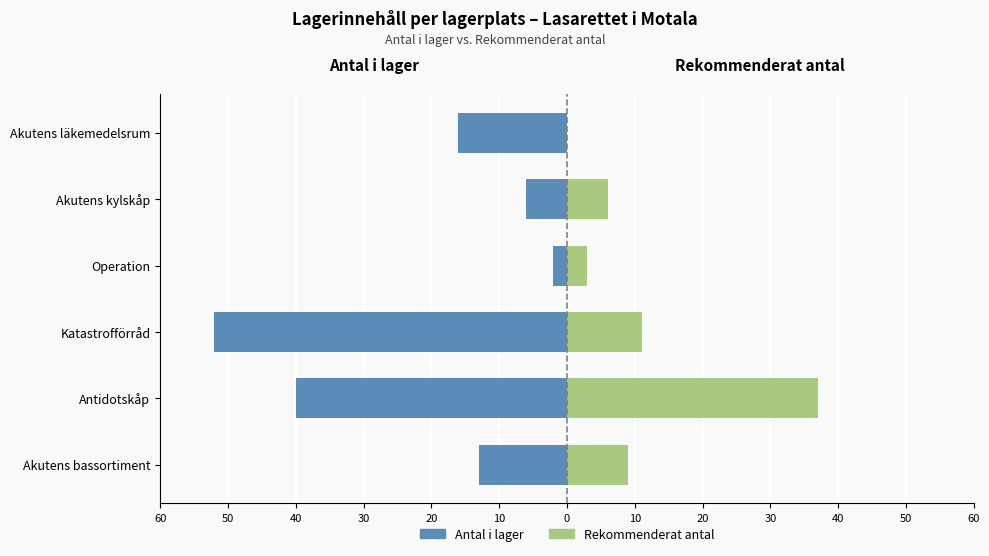

Is the value of Antal i lager at Akutens bassortiment greater than the value of Rekommenderat antal at Akutens bassortiment?

No